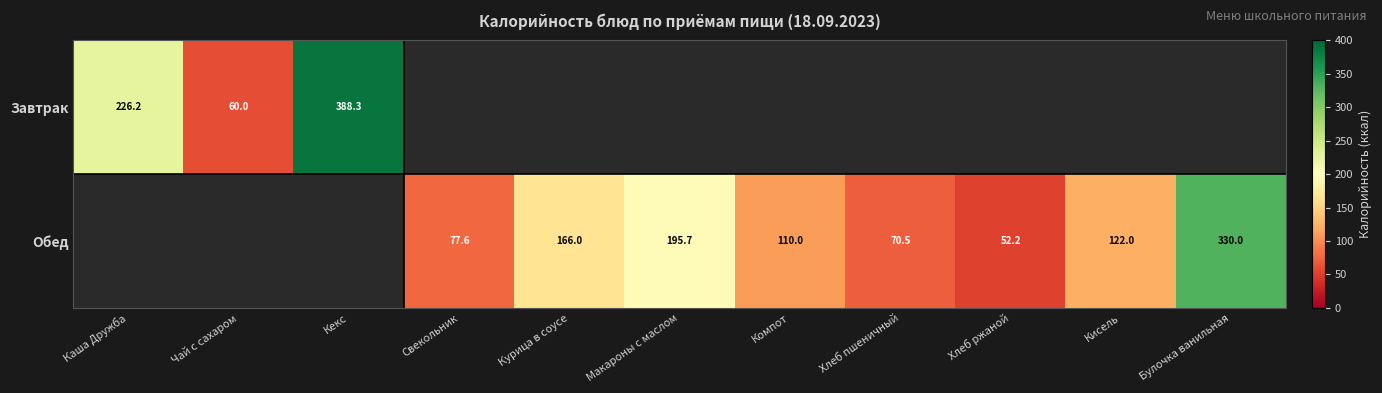

What is the maximum value shown in the chart?

388.3